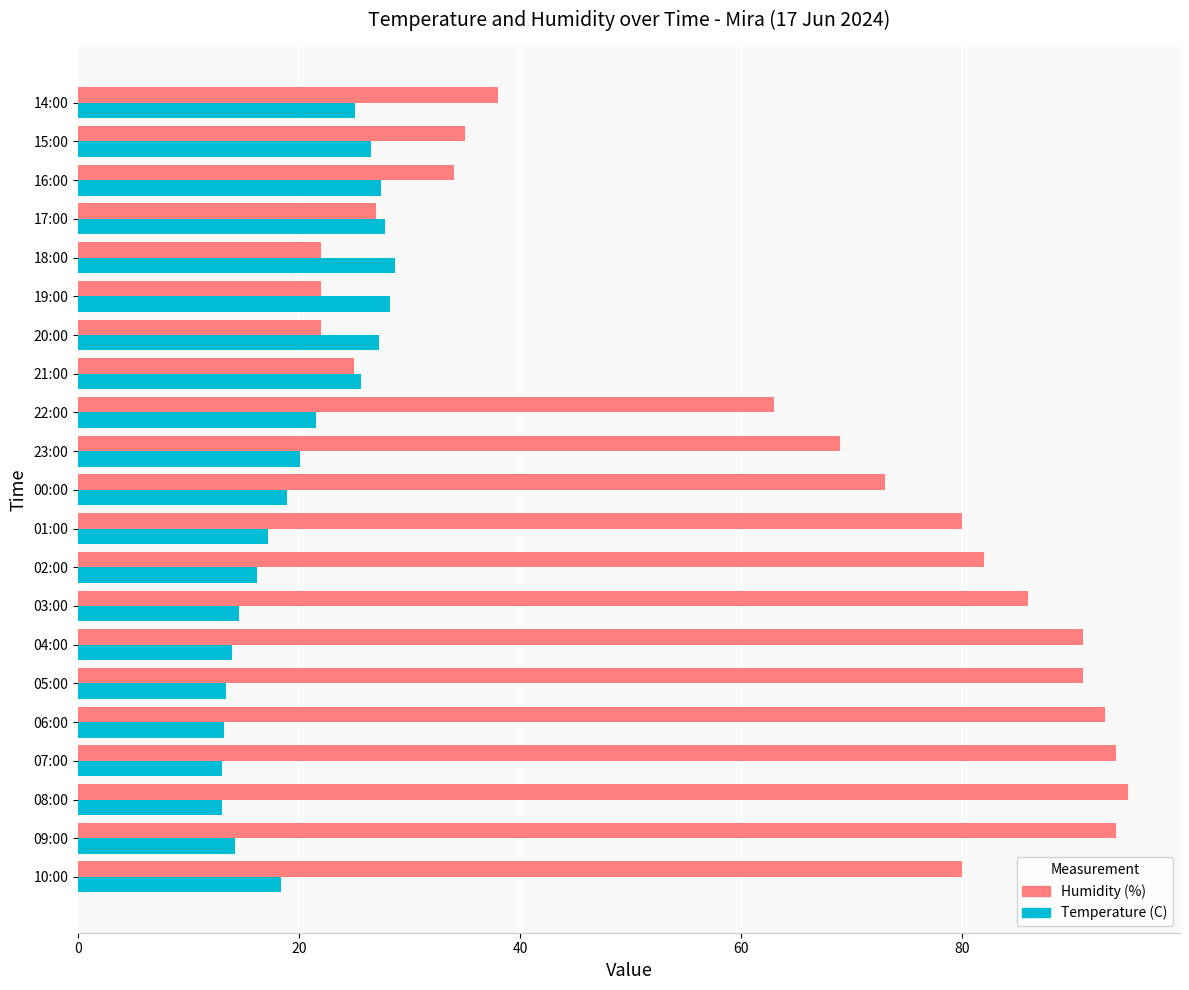

At which label is Humidity (%) closest to 58?

22:00